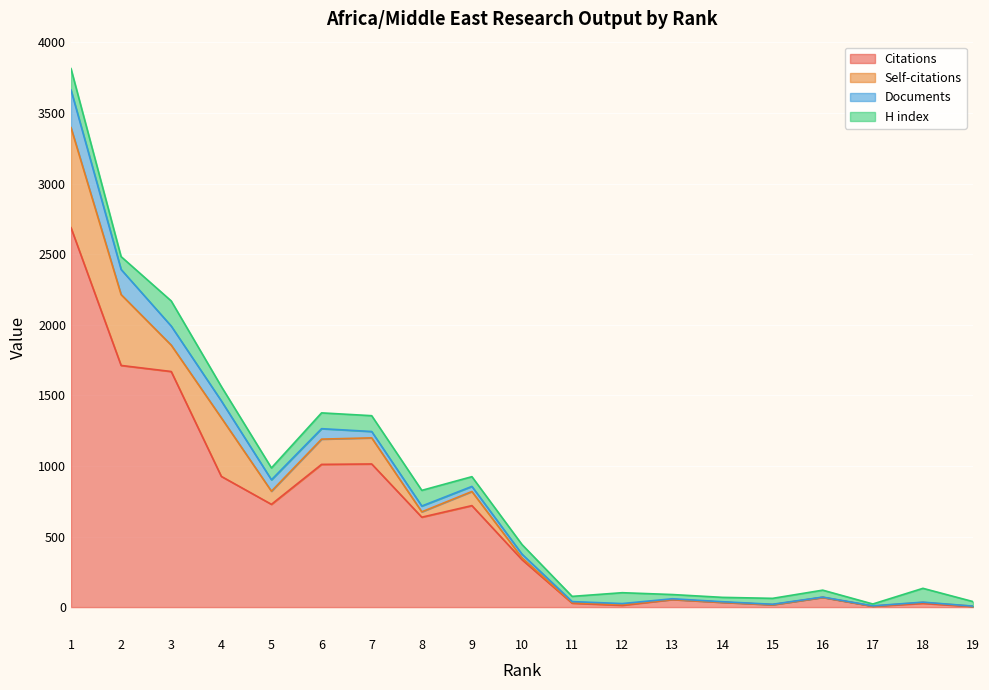

Which has a higher value, 7 or 14?

7